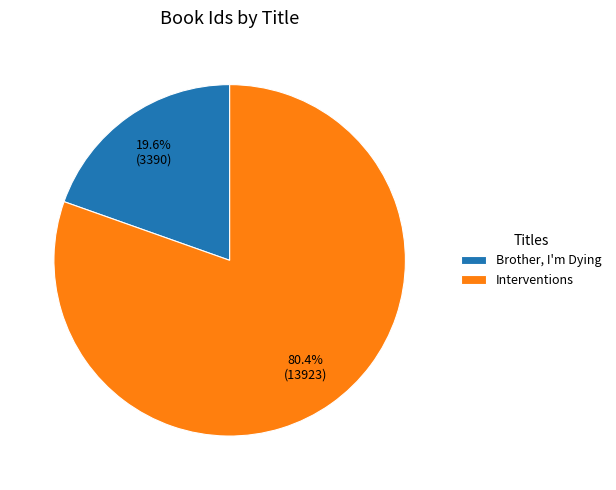

To the nearest percent, what is the average slice percentage?

50%